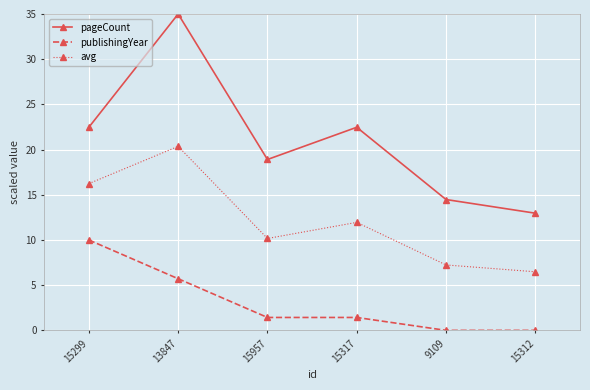

Reading right to left, list all the values displayed in this chart.

pageCount: 15312=13.0	9109=14.5	15317=22.5	15957=18.9	13847=35.0	15299=22.5
publishingYear: 15312=0.0	9109=0.0	15317=1.4	15957=1.4	13847=5.7	15299=10.0
avg: 15312=6.5	9109=7.2	15317=11.9	15957=10.2	13847=20.4	15299=16.2